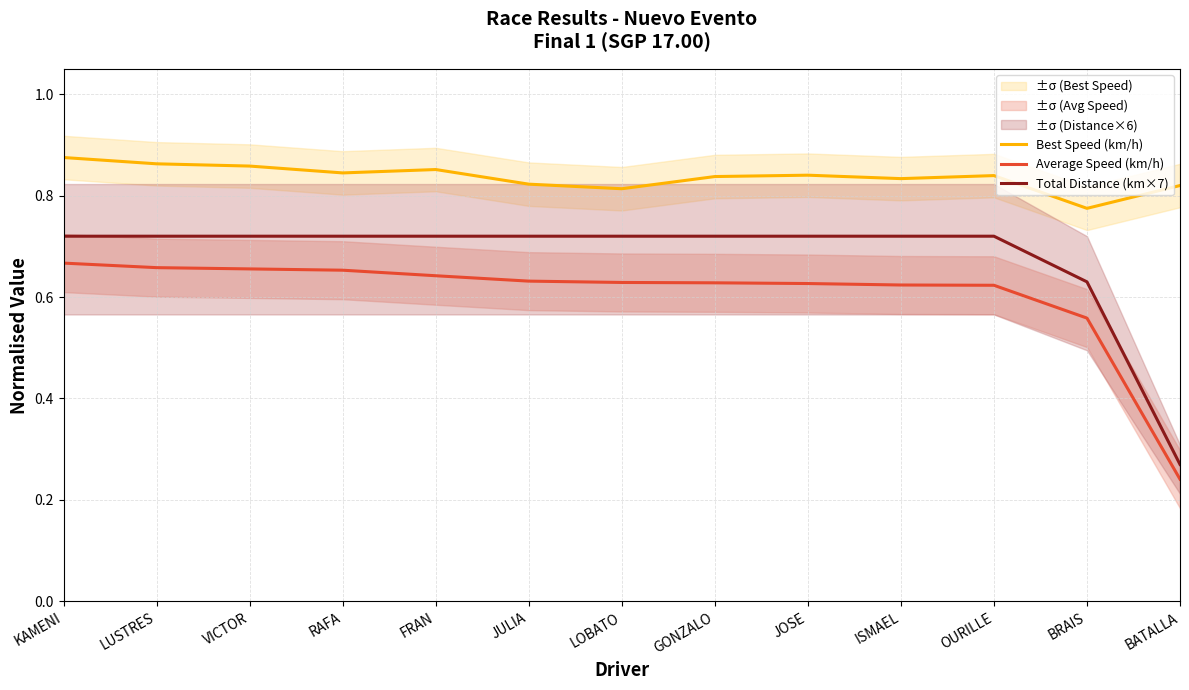

How many Average Speed (km/h) values are between 0 and 1?

13